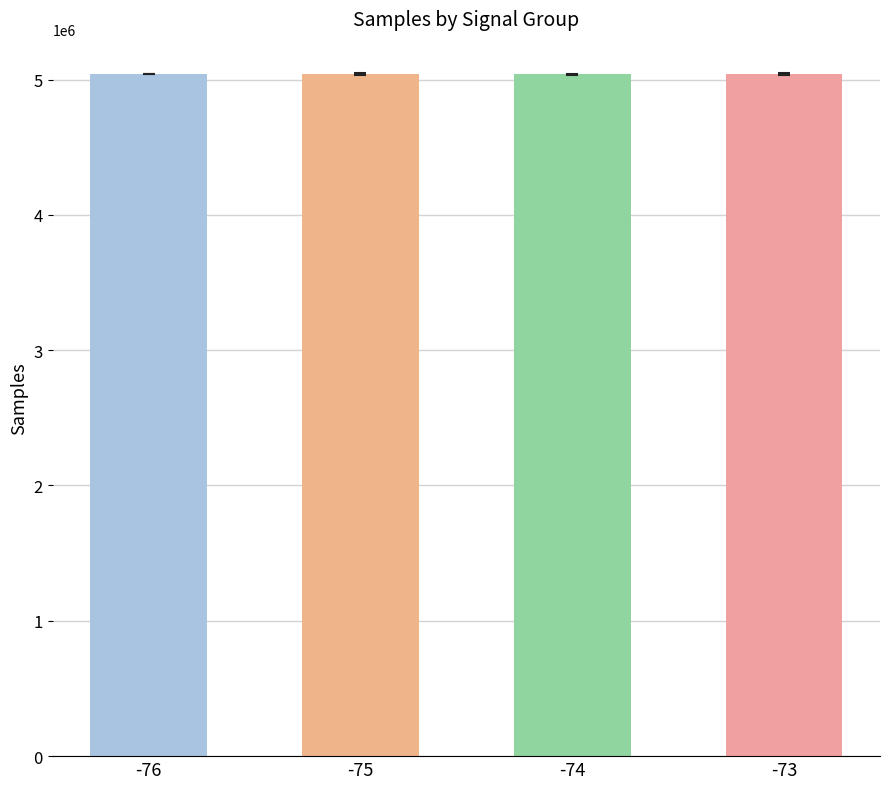

How many bars are there in total?

4